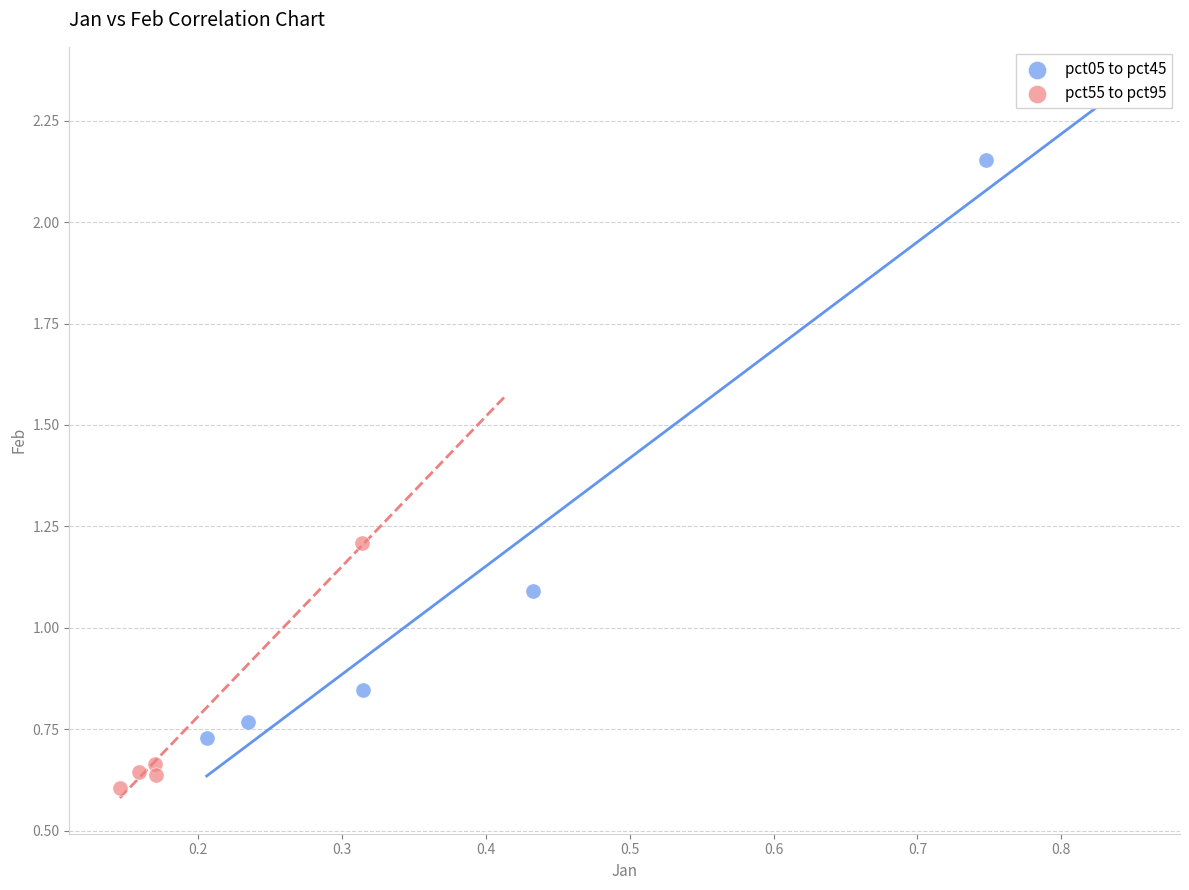

What are all the series names shown in the legend?

pct05 to pct45, pct55 to pct95